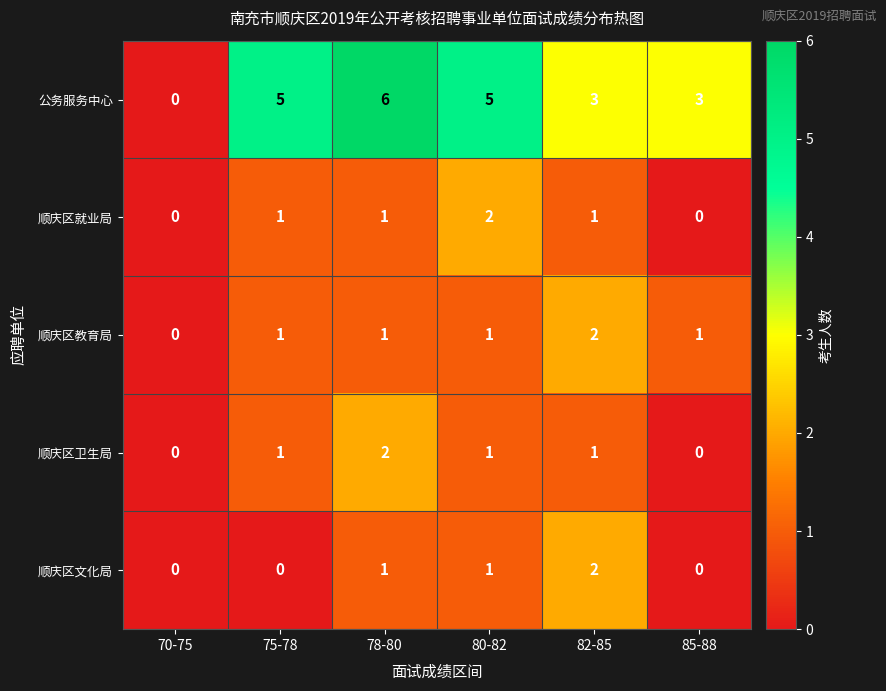

Reading left to right, what are all the values shown in this chart?

公务服务中心: 0	5	6	5	3	3
顺庆区就业局: 0	1	1	2	1	0
顺庆区教育局: 0	1	1	1	2	1
顺庆区卫生局: 0	1	2	1	1	0
顺庆区文化局: 0	0	1	1	2	0